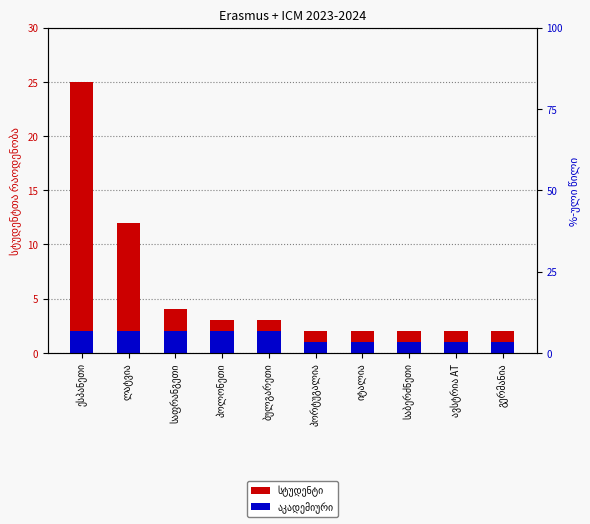

How many series are shown in this chart?

2